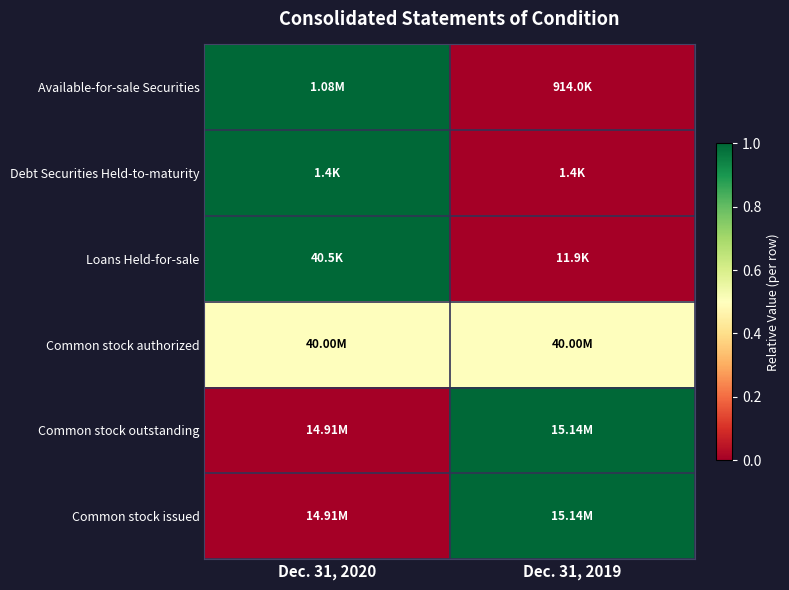

Which has a higher value, Dec. 31, 2019 or Dec. 31, 2020?

Dec. 31, 2020